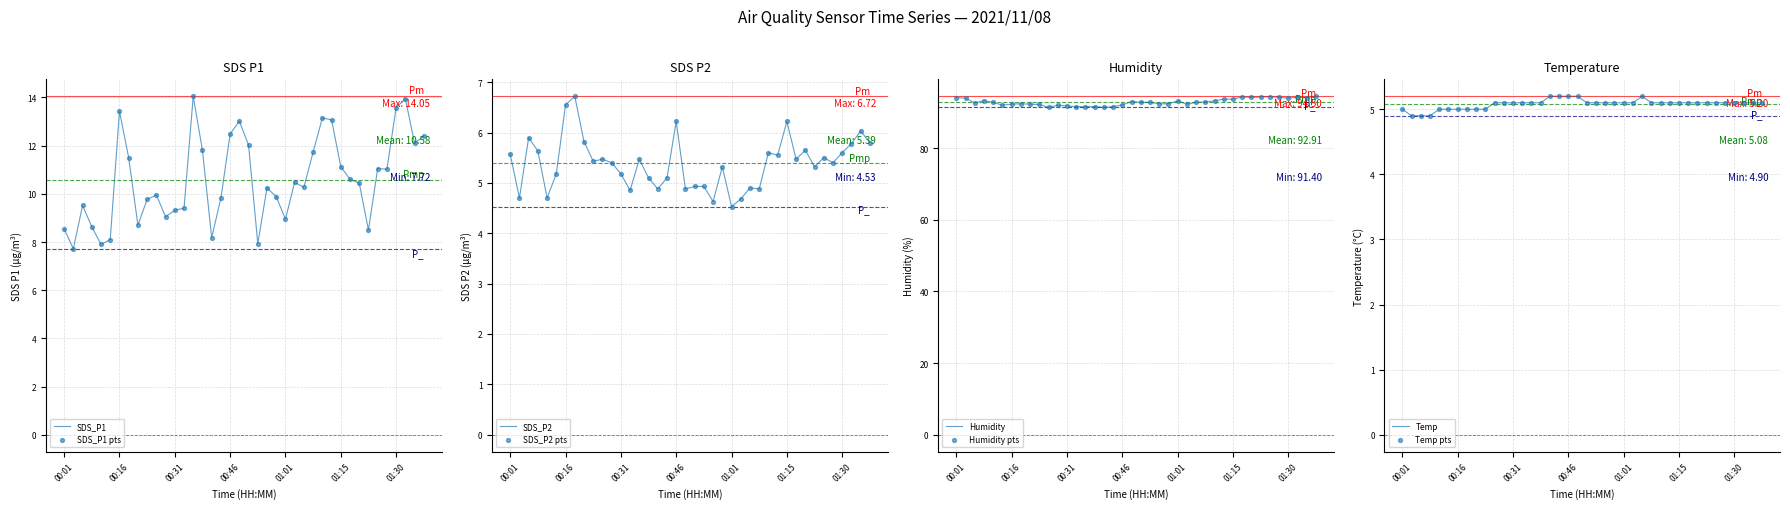

What are all the series names shown in the legend?

SDS_P1, SDS_P2, Humidity, Temp